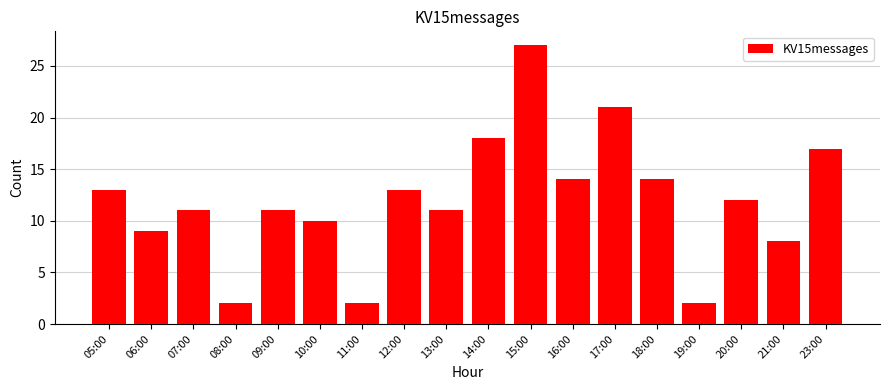

What is the label of the 8th bar from the left?

12:00